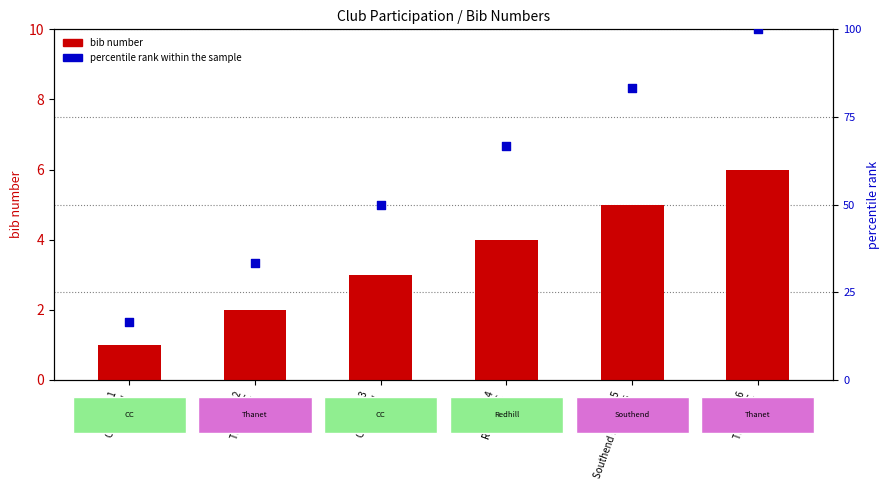

At which category is the sum across all series the highest?

Bib 6
Thanet RC